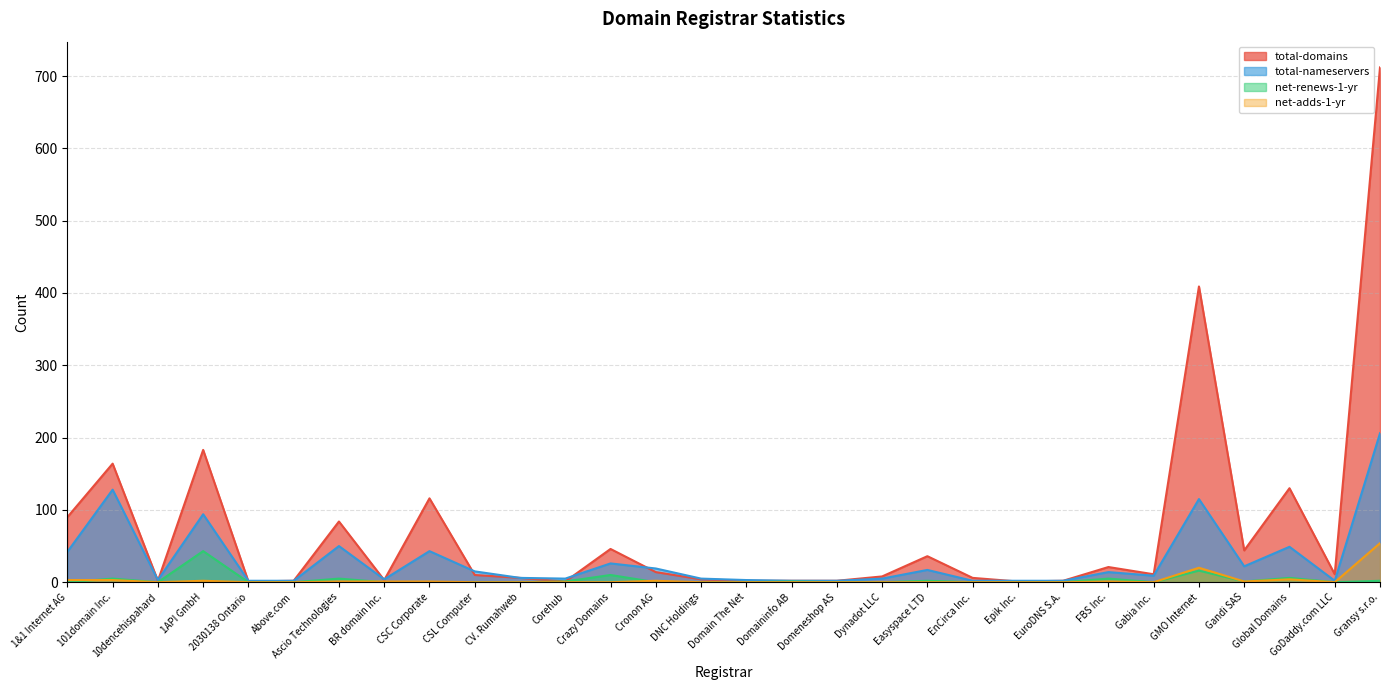

Does the chart have visible grid lines?

Yes